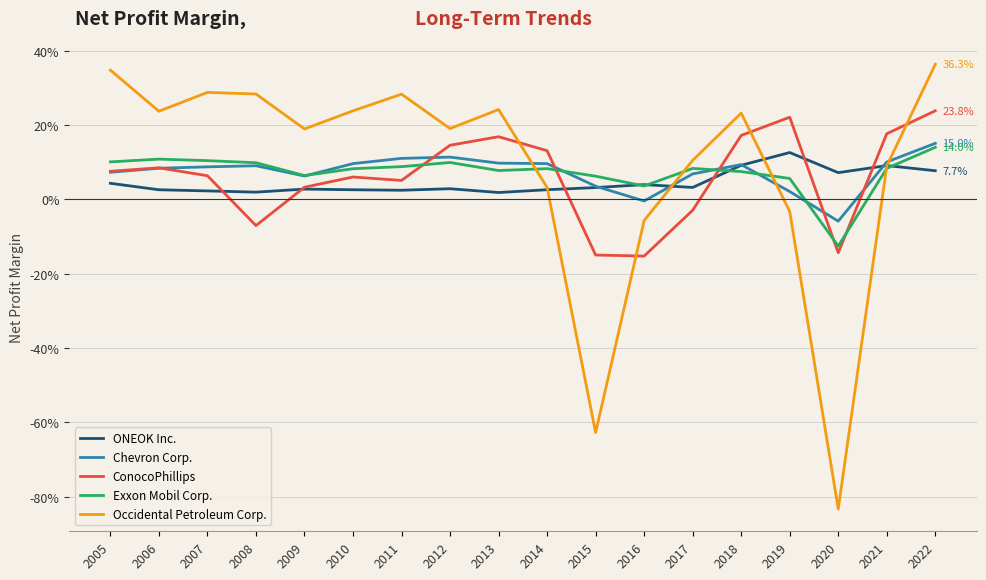

What are all the series names shown in the legend?

ONEOK Inc., Chevron Corp., ConocoPhillips, Exxon Mobil Corp., Occidental Petroleum Corp.